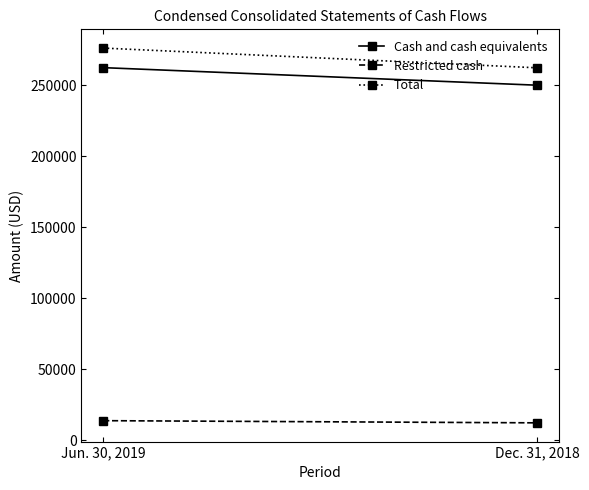

What is the difference between the maximum and minimum values in the Total series?

13903